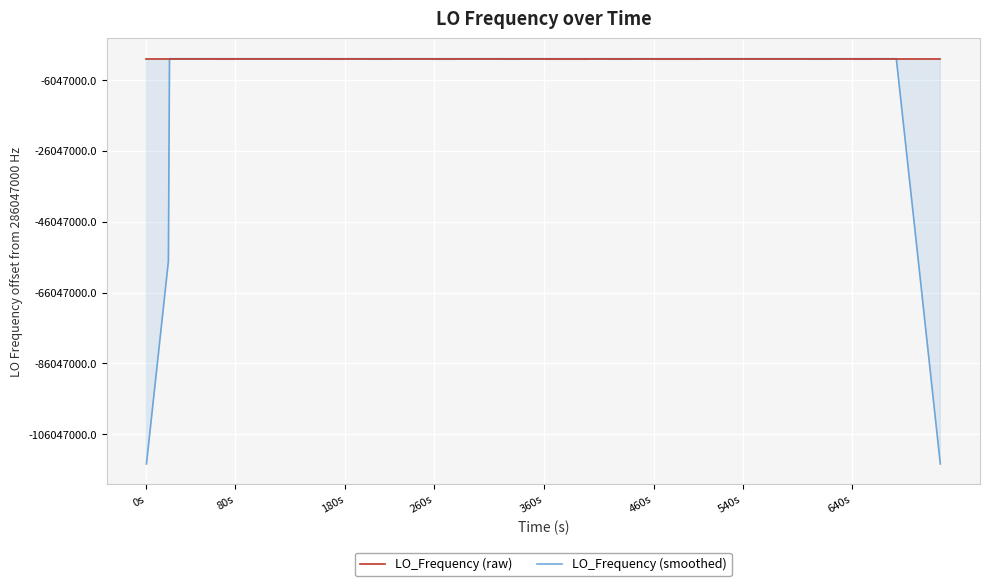

What is the label of the 38th point from the right?

180s